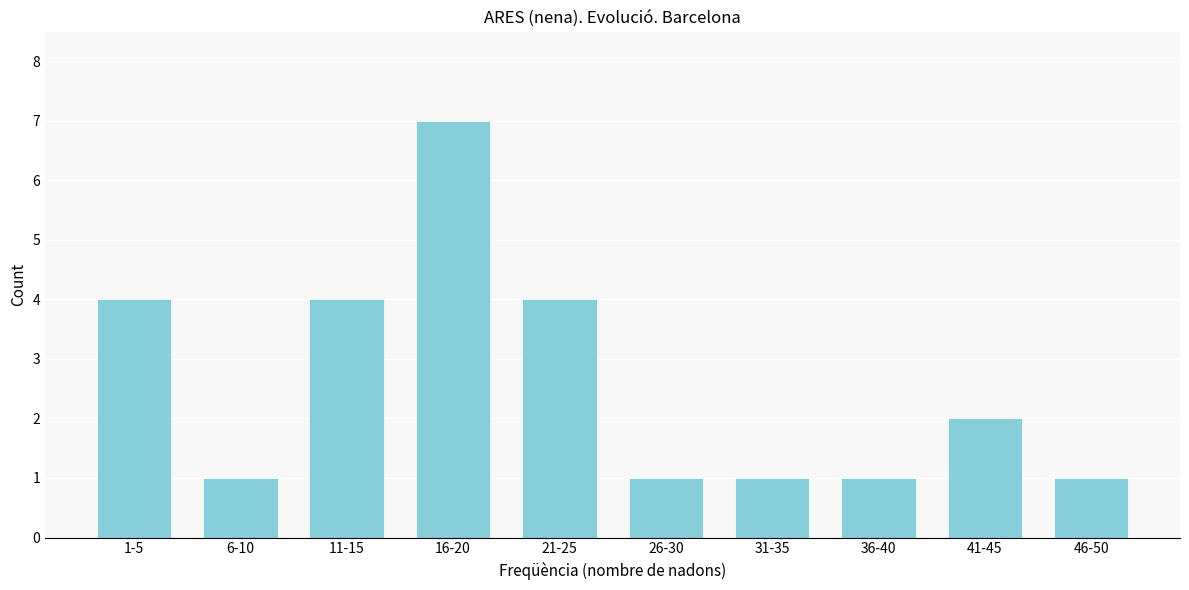

Reading left to right, what are all the values shown in this chart?

4	1	4	7	4	1	1	1	2	1